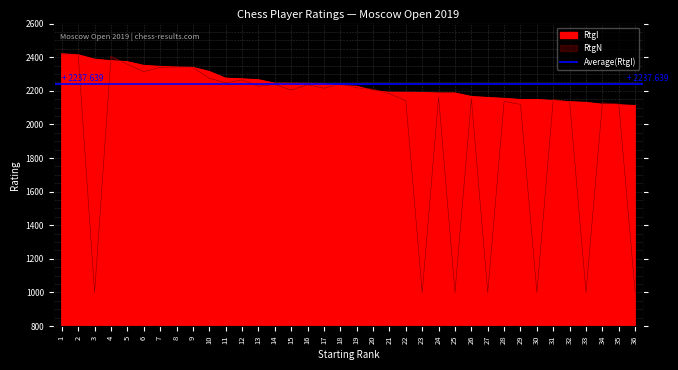

How many times do RtgN and RtgI cross each other?

12